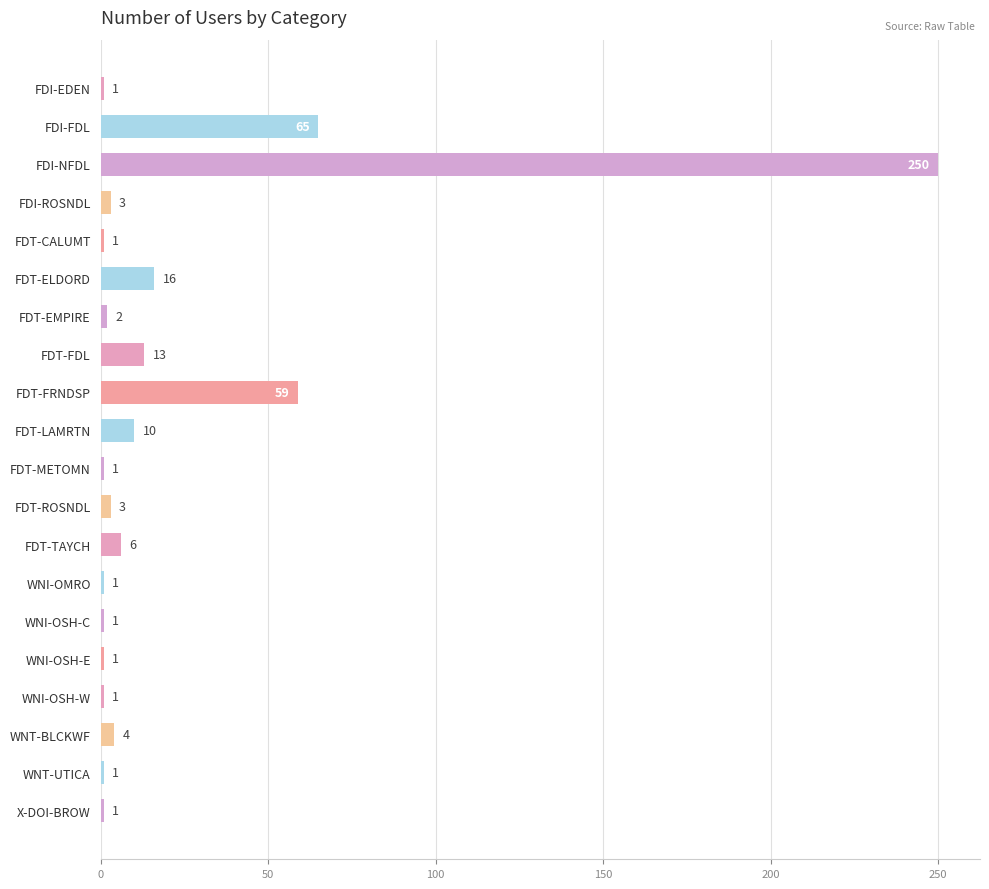

Approximately how many times larger is the value at FDT-TAYCH compared to FDT-METOMN?

6.0